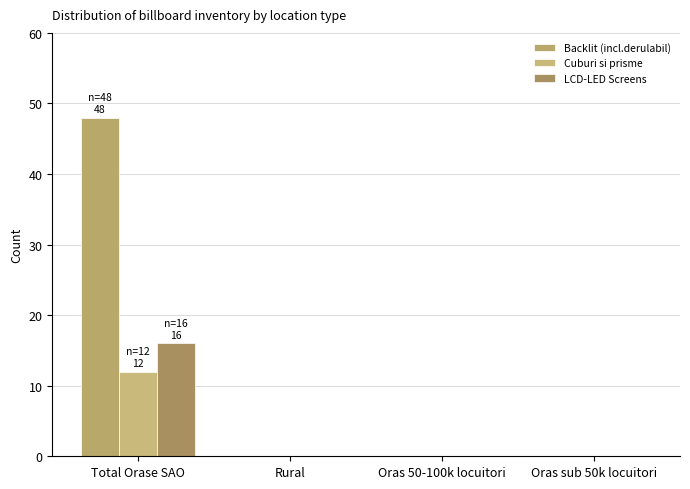

What are all the series names shown in the legend?

Backlit (incl.derulabil), Cuburi si prisme, LCD-LED Screens